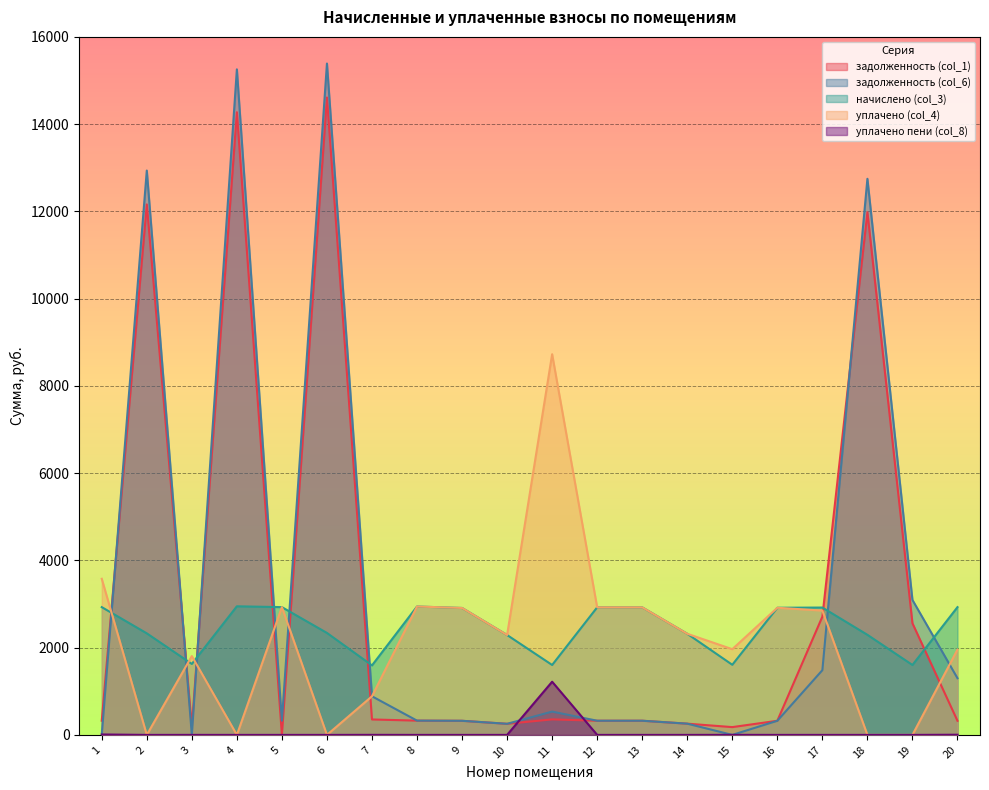

The value of уплачено пени (col_8) at 2 is 370.5. True or false?

False